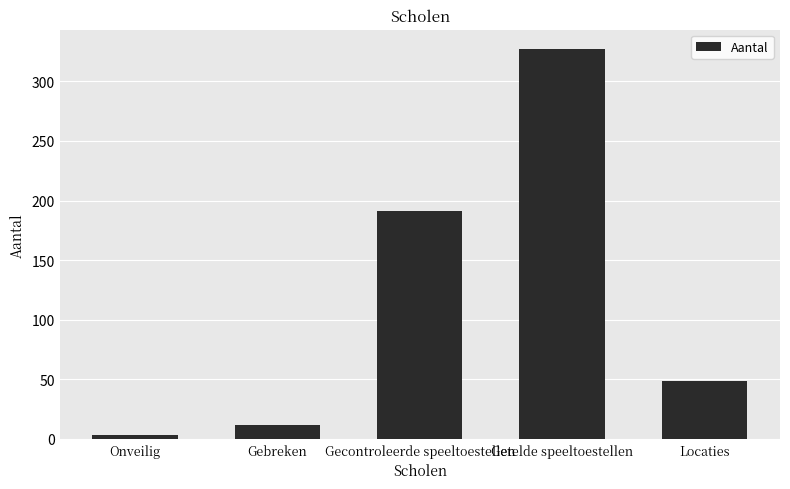

What is the sum of all values?

582